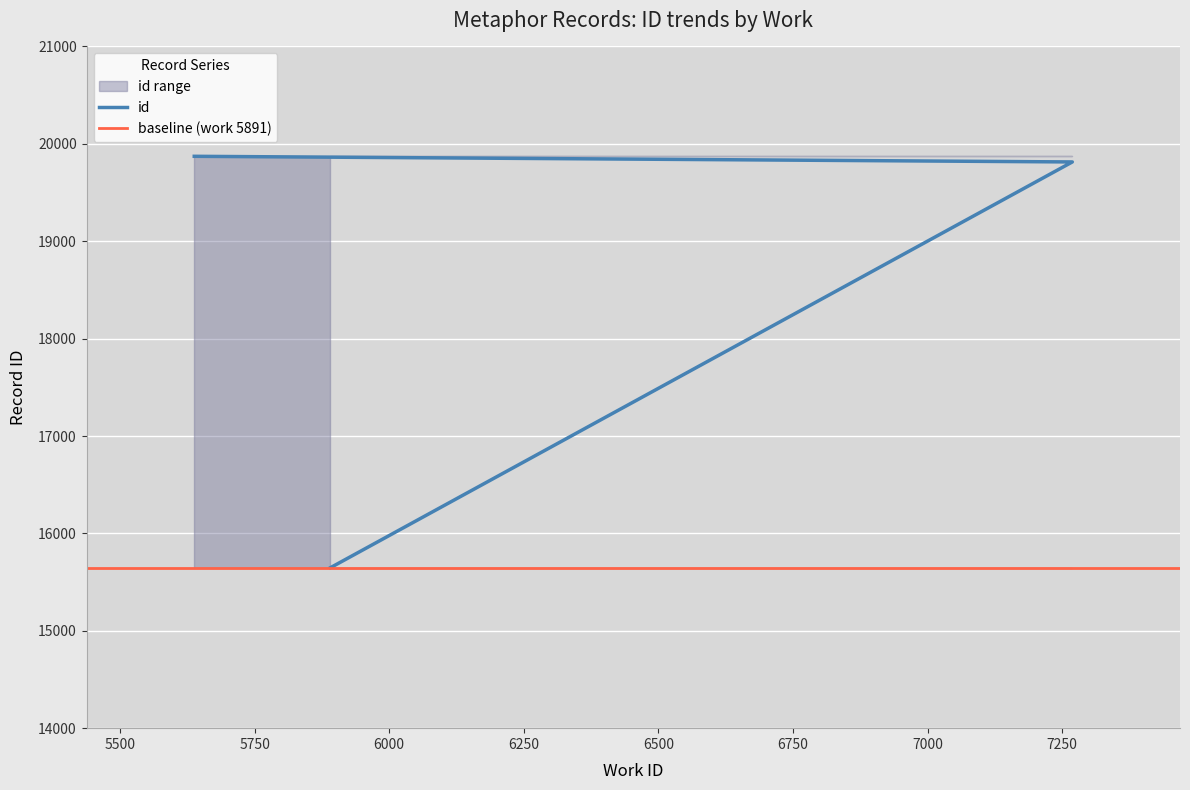

What is the value of the id_upper point at the 2nd from the left?

19872